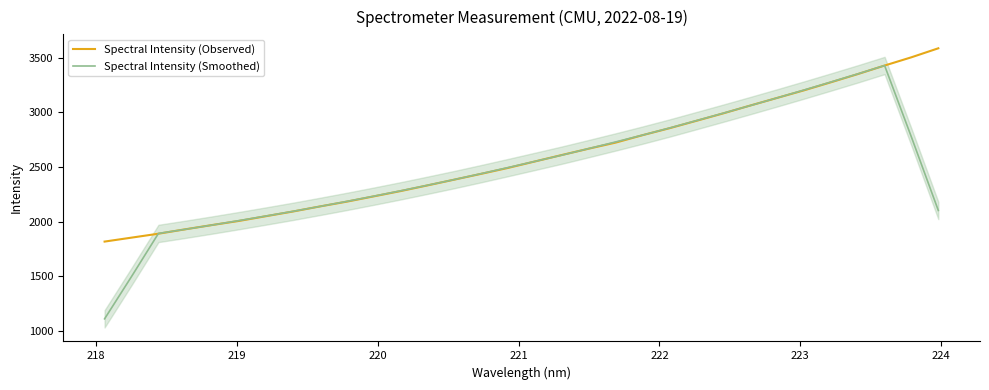

At how many categories does at least one series exceed 2179?

23